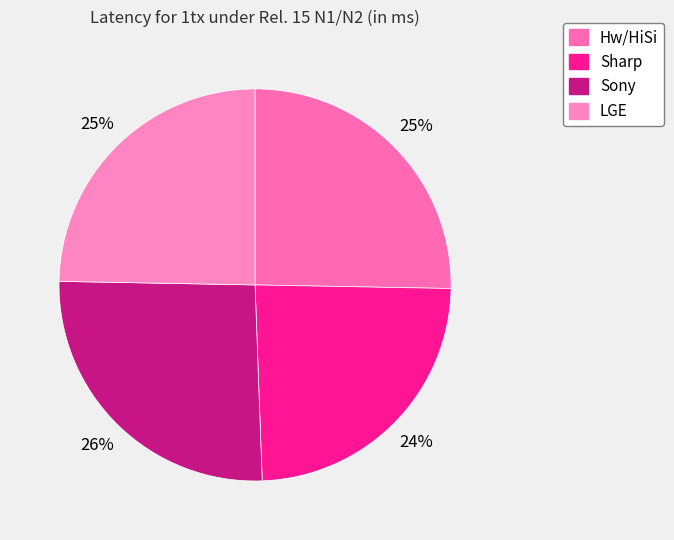

Does any single category account for the majority?

No